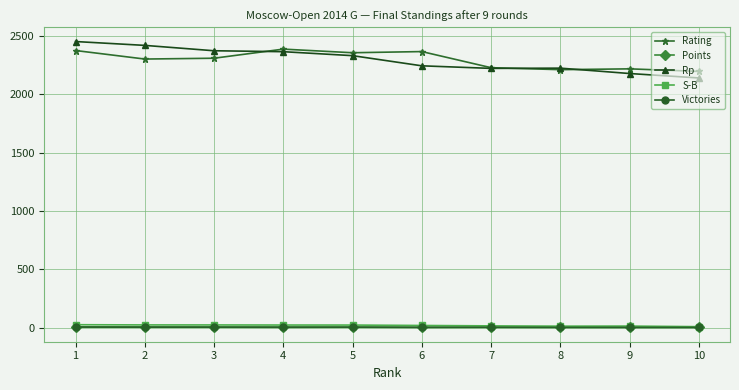

At how many categories does at least one series exceed 539?

10